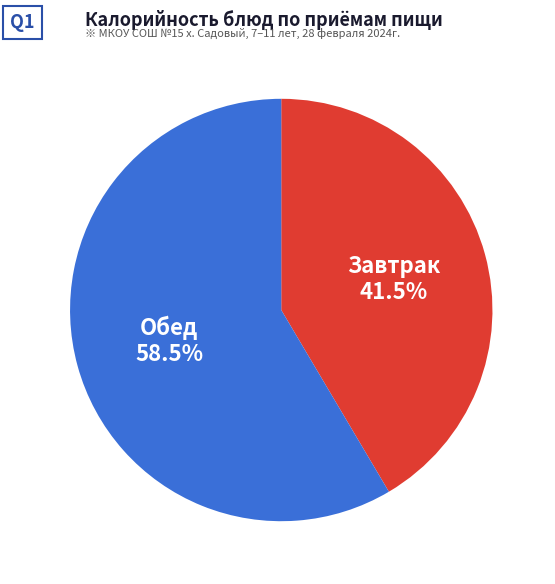

Which slice represents more than half of the pie?

Обед